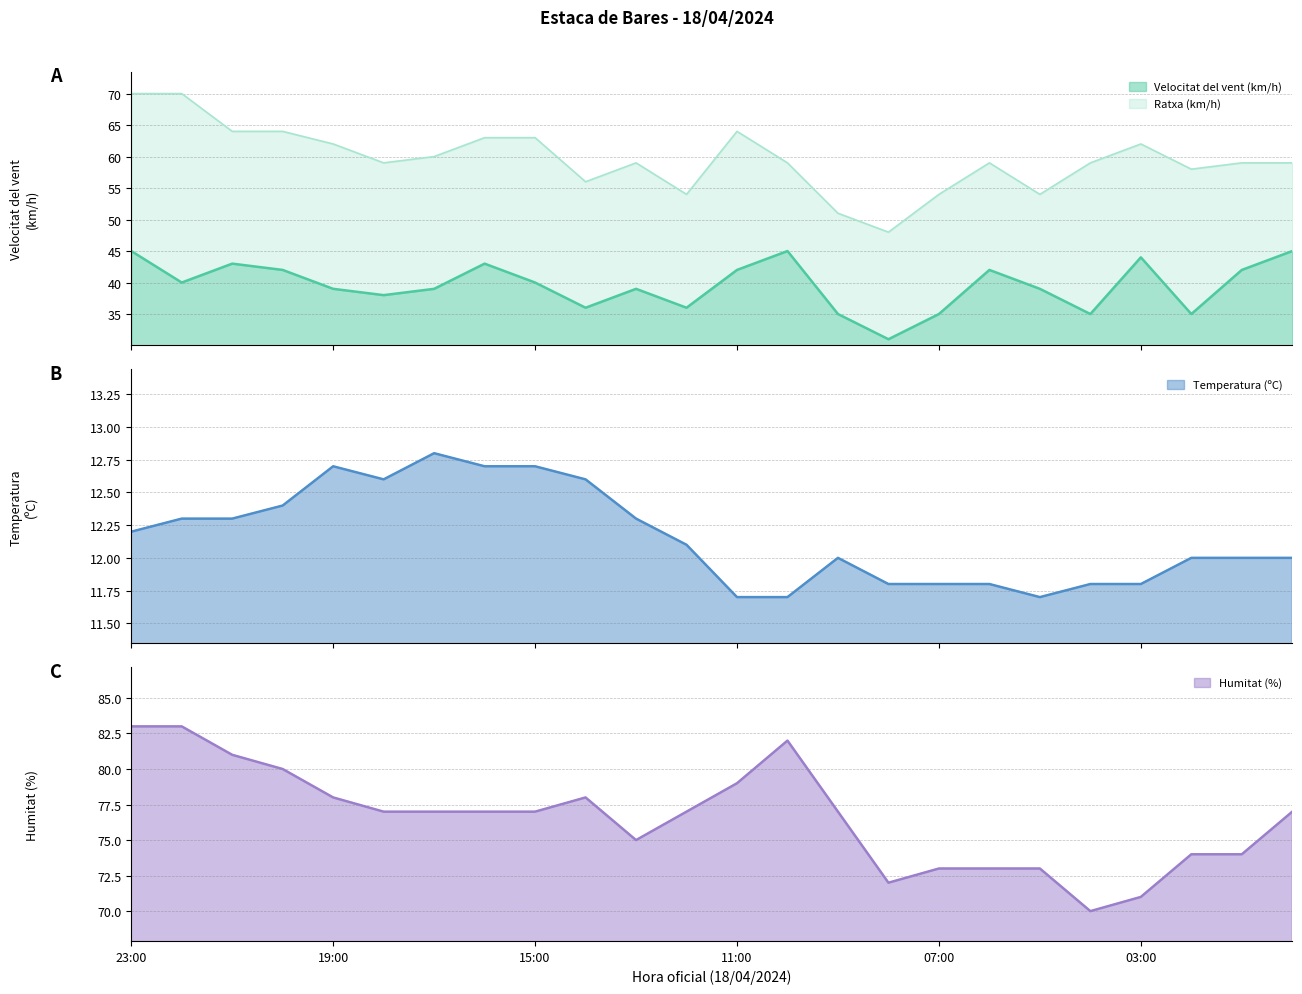

What is the smallest value displayed?

11.7